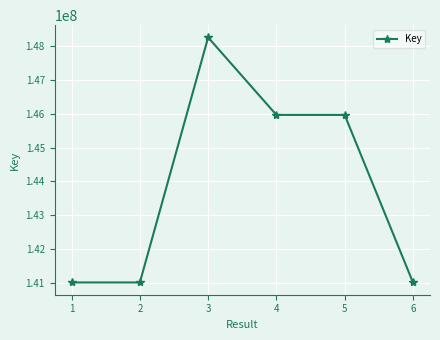

What is the greatest value displayed?

148253898